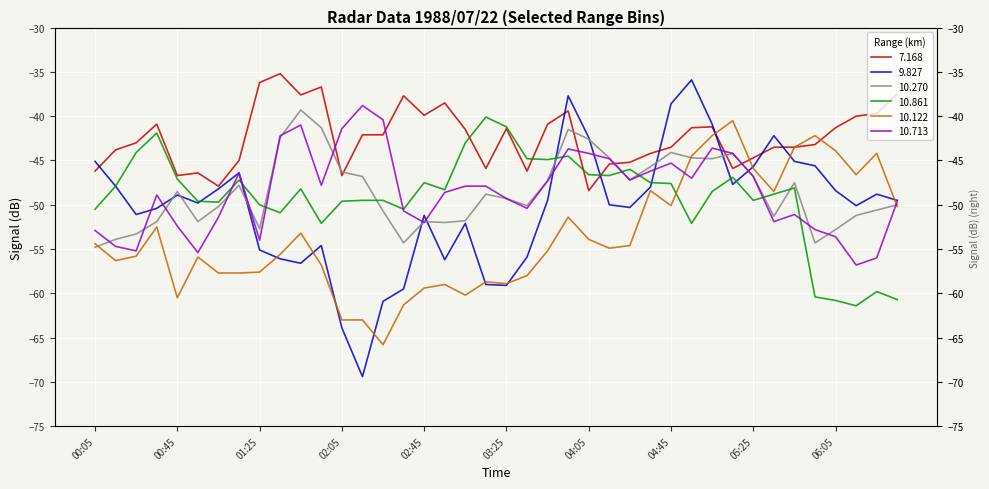

What is the spread (max minus min) of values at 1988/07/22 04:55?

16.2